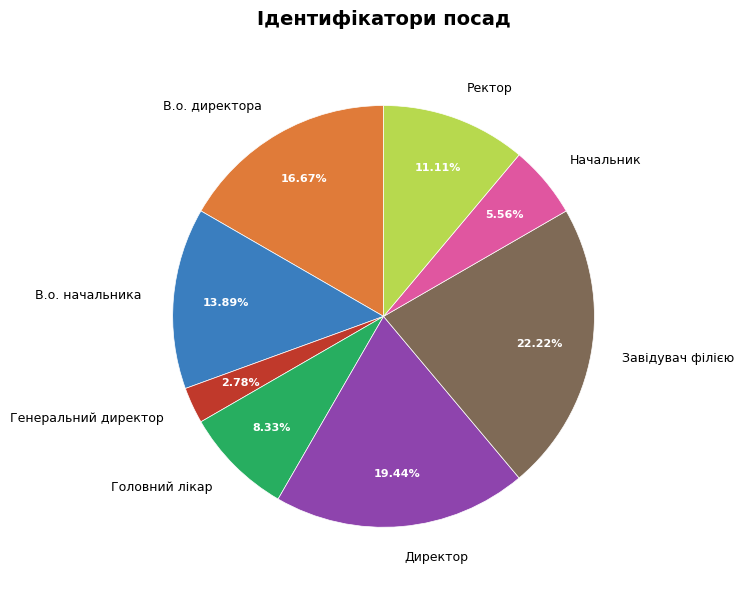

Rank the categories by value from lowest to highest.

Генеральний директор, Начальник, Головний лікар, Ректор, В.о. начальника, В.о. директора, Директор, Завідувач філією